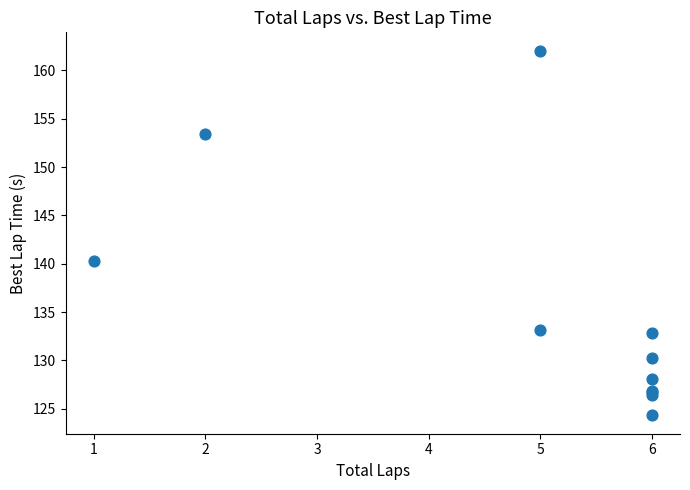

What Y value in the scatter plot is closest to 143?

140.2